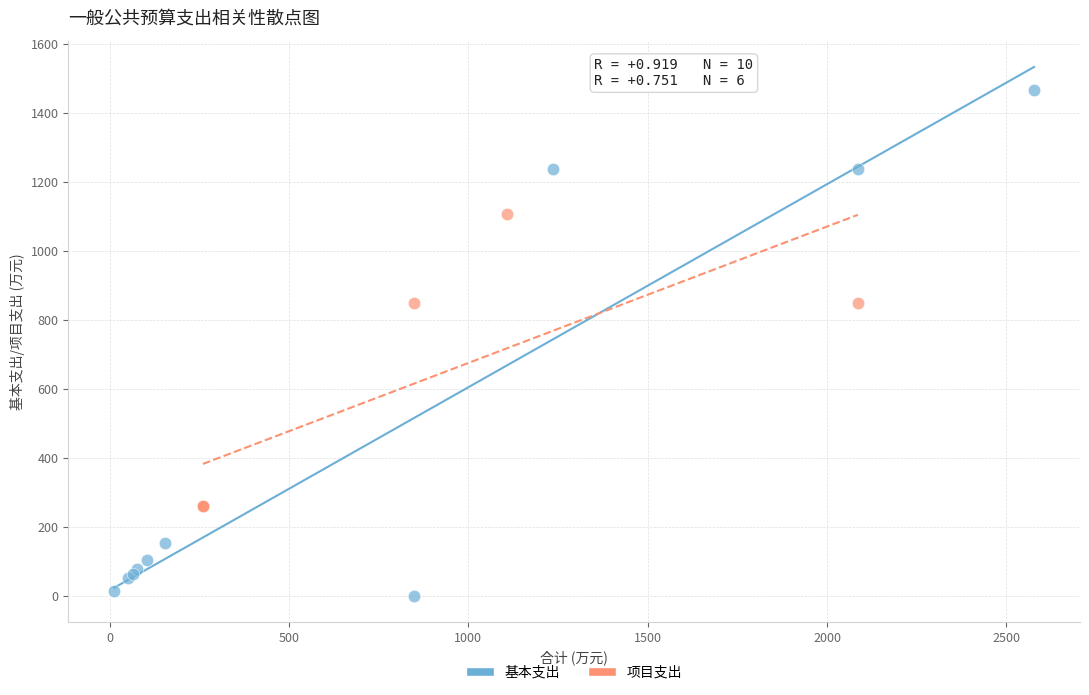

Which series has the widest spread of Y values?

基本支出